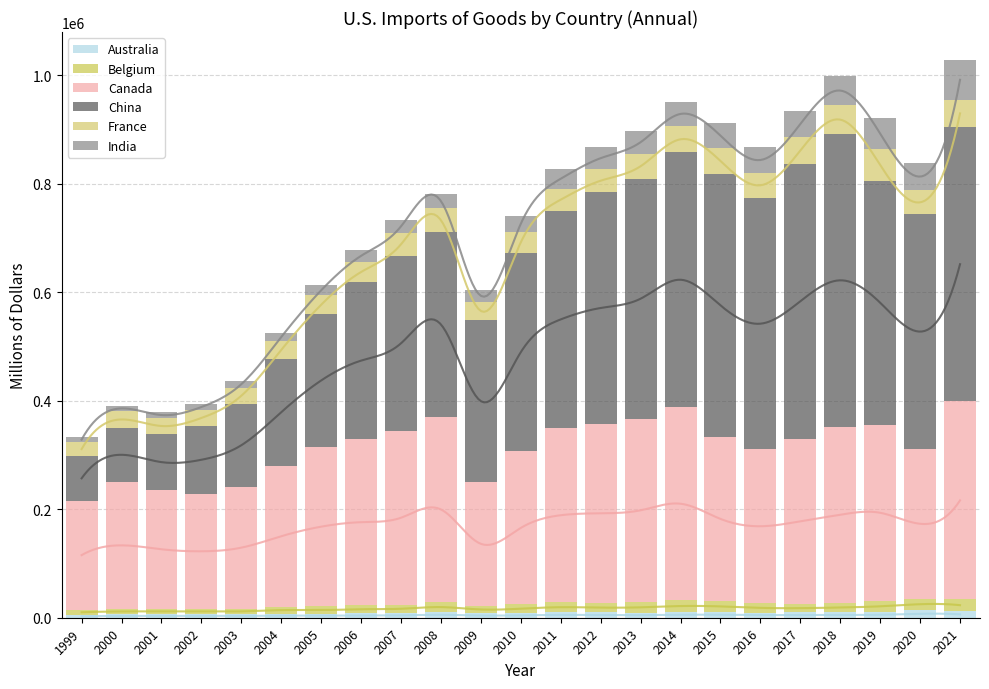

What is the difference between the maximum and second lowest values in the Canada series?

153411